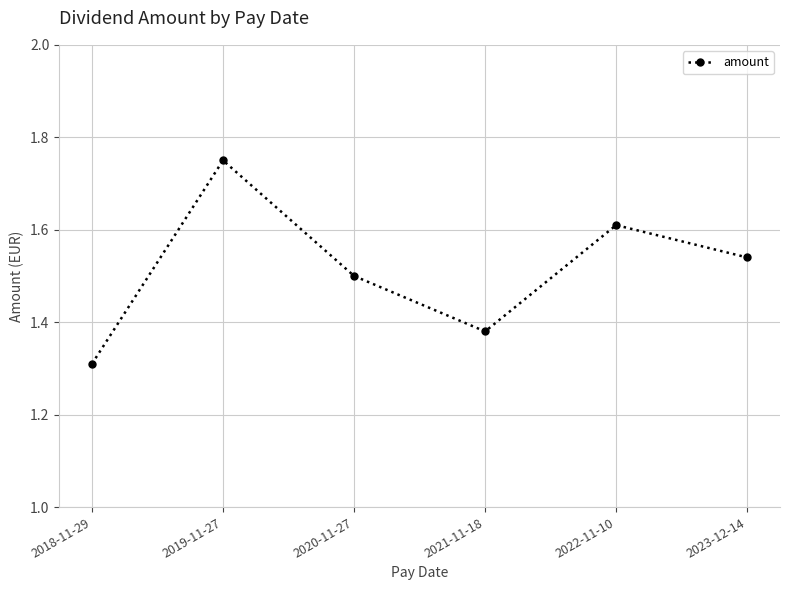

What position from the left is 2019-11-27?

2